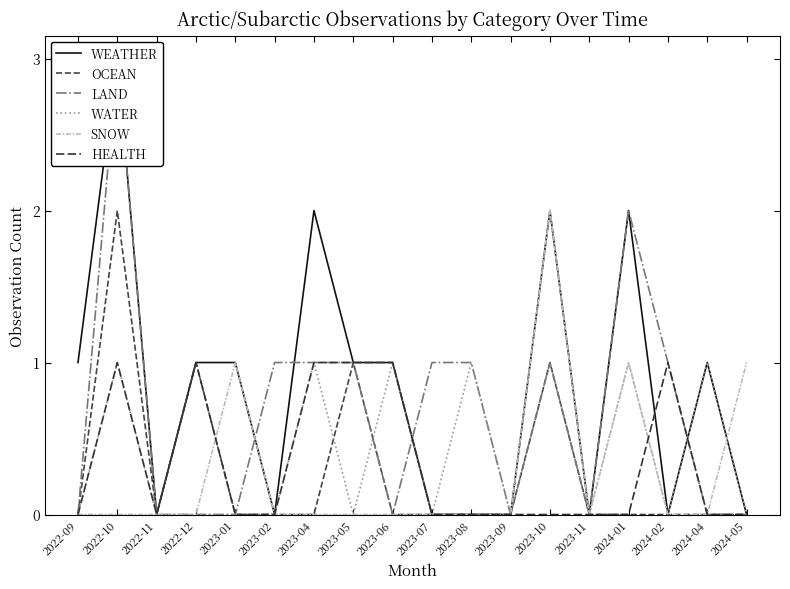

What is the label of the 15th point from the left?

2024-01